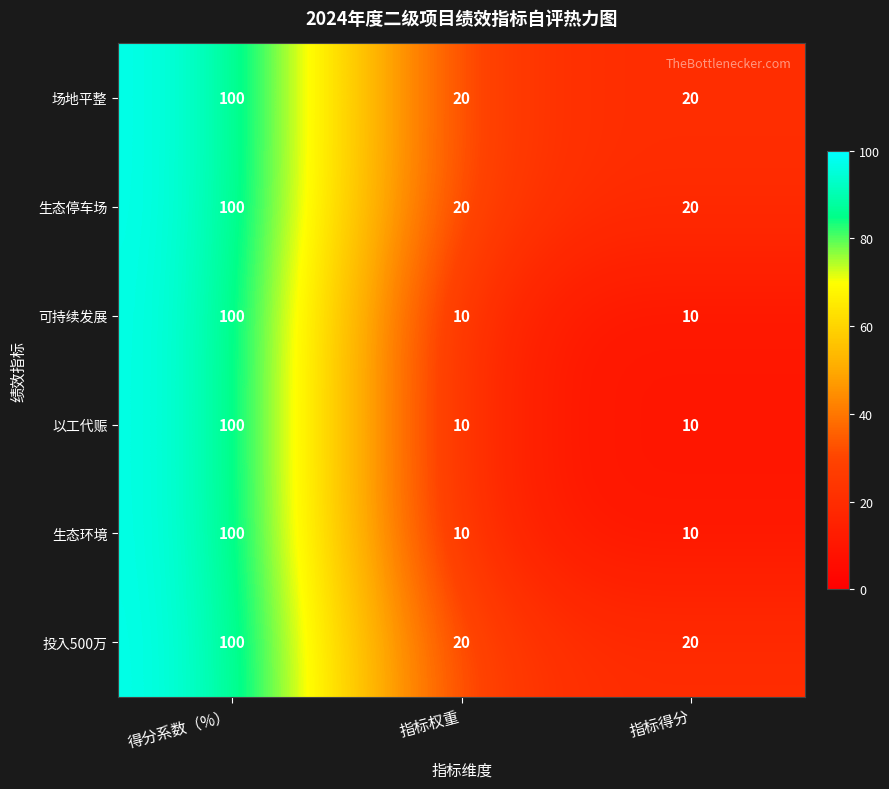

Reading right to left, transcribe all the data shown in this chart.

场地平整: 指标得分=20	指标权重=20	得分系数（%）=100
生态停车场: 指标得分=20	指标权重=20	得分系数（%）=100
可持续发展: 指标得分=10	指标权重=10	得分系数（%）=100
以工代赈: 指标得分=10	指标权重=10	得分系数（%）=100
生态环境: 指标得分=10	指标权重=10	得分系数（%）=100
投入500万: 指标得分=20	指标权重=20	得分系数（%）=100